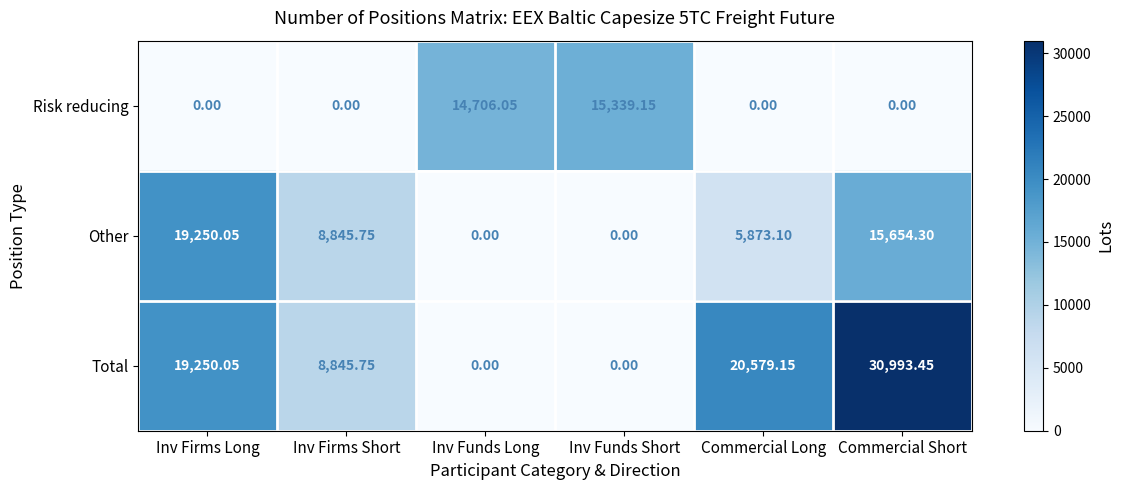

Where is Other nearest to the value 9625?

Inv Firms Short